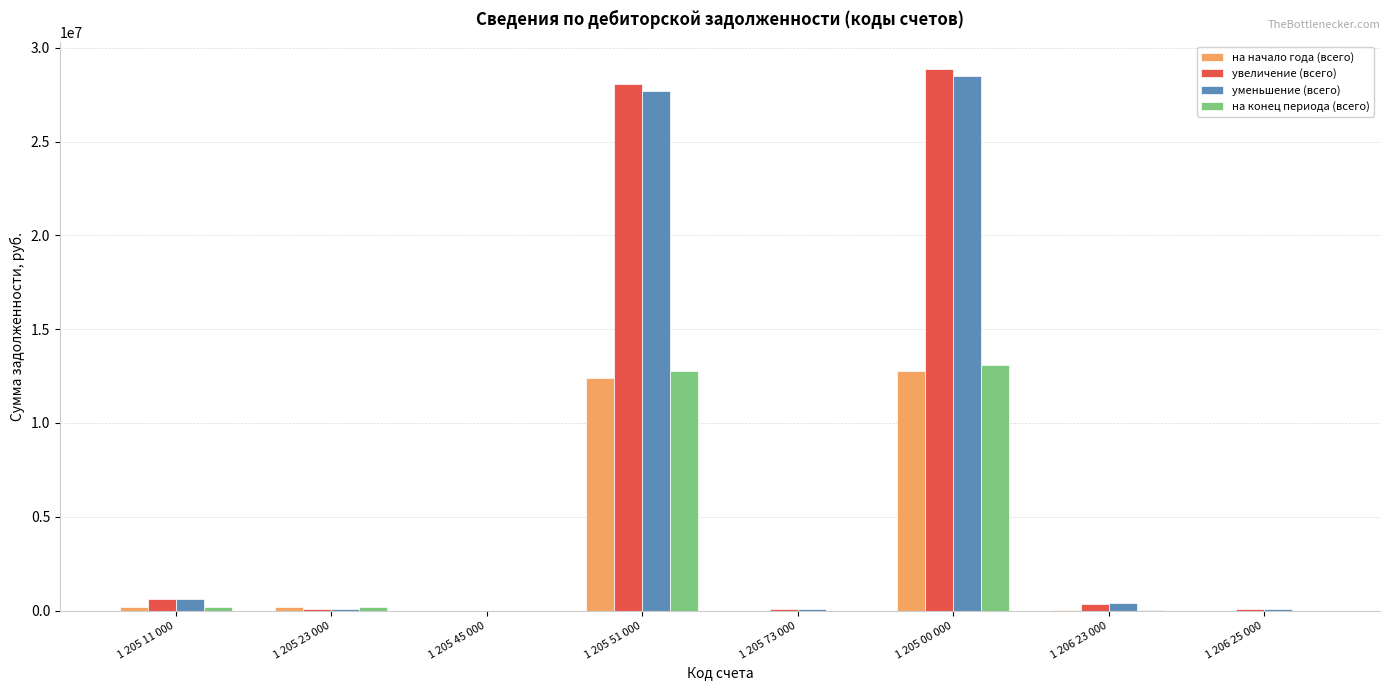

Where is увеличение (всего) nearest to the value 14437589?

1 205 51 000